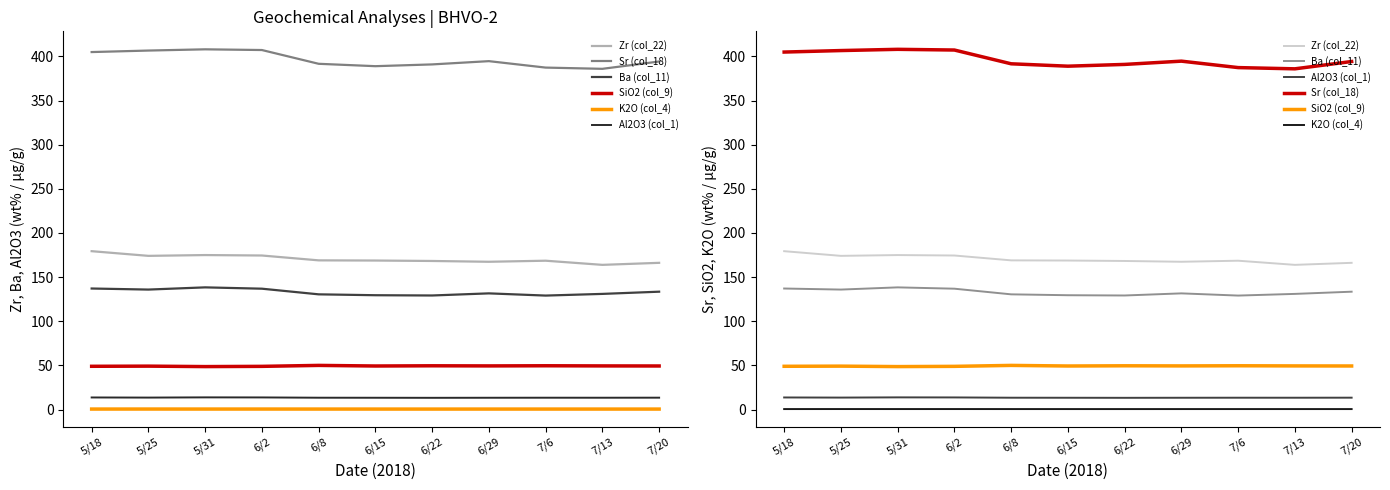

What is the difference between the second highest and minimum values in the SiO2 (col_9) series?

0.9